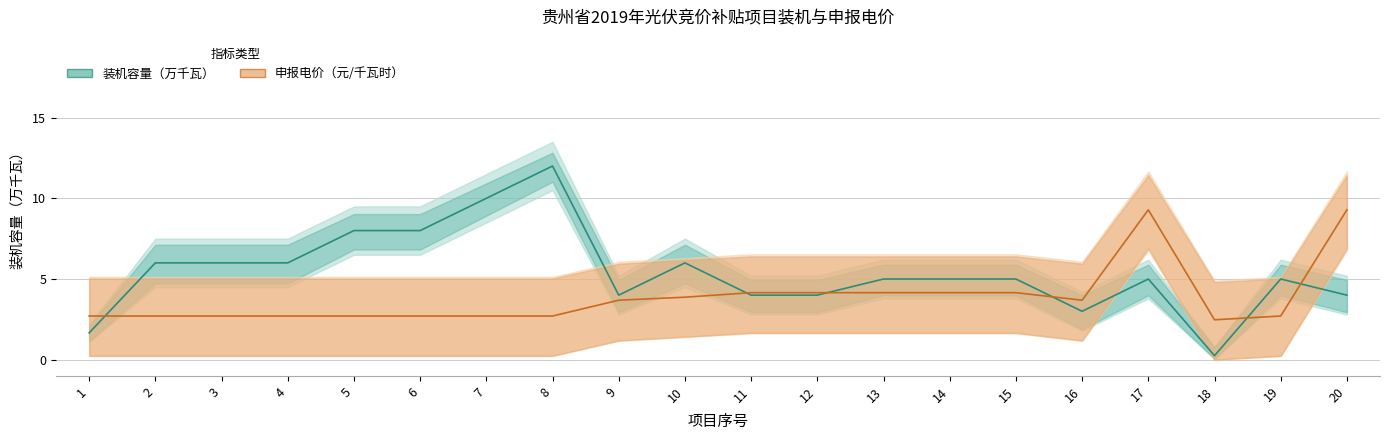

In 装机（万千瓦）, how many points are higher than both neighbors (excluding endpoints)?

4